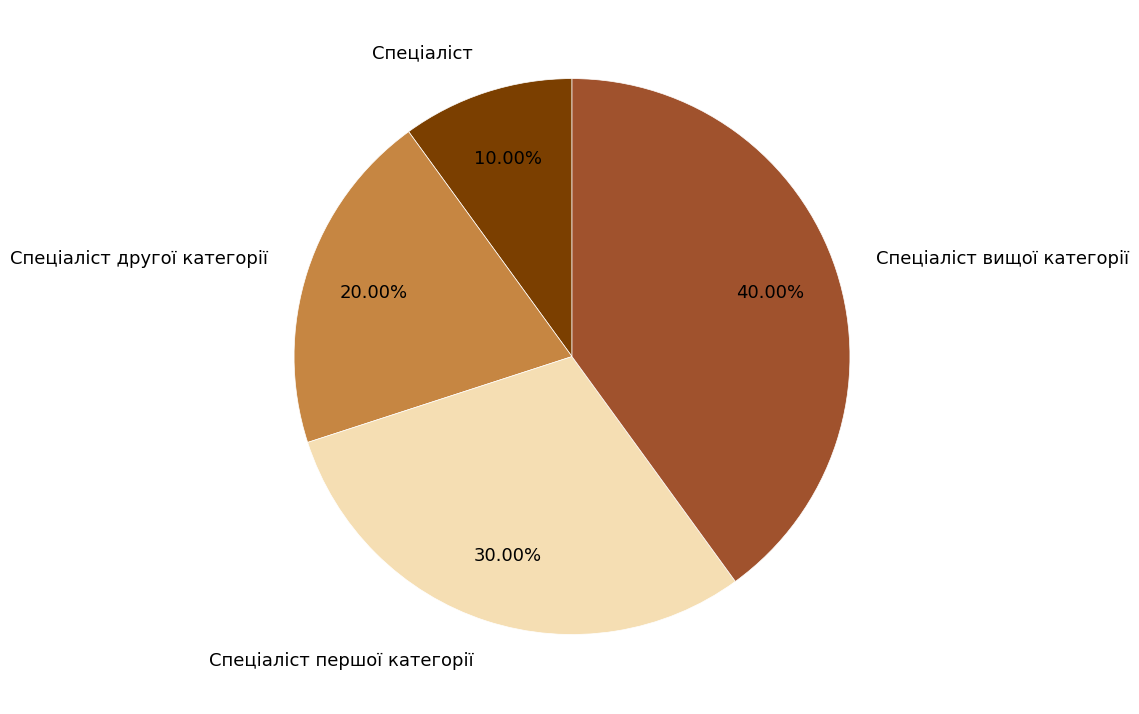

What is the smallest slice in the pie chart?

Спеціаліст